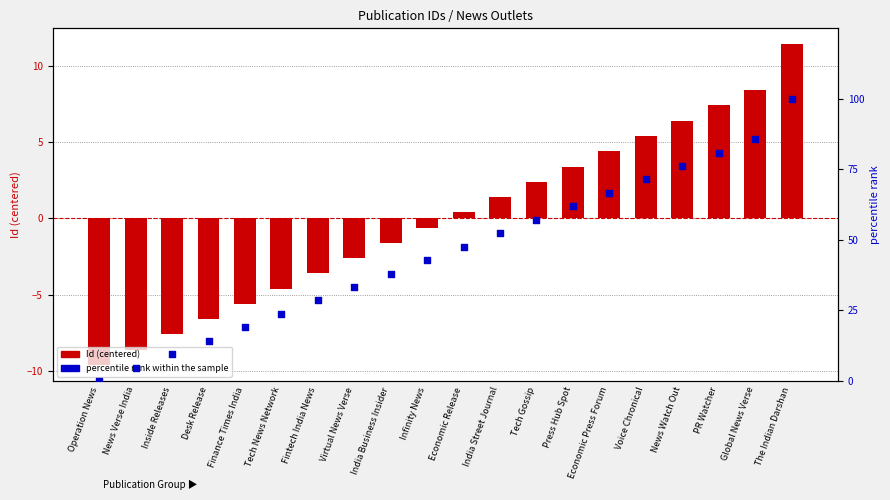

Which series has the widest spread of Y values?

percentile rank within the sample